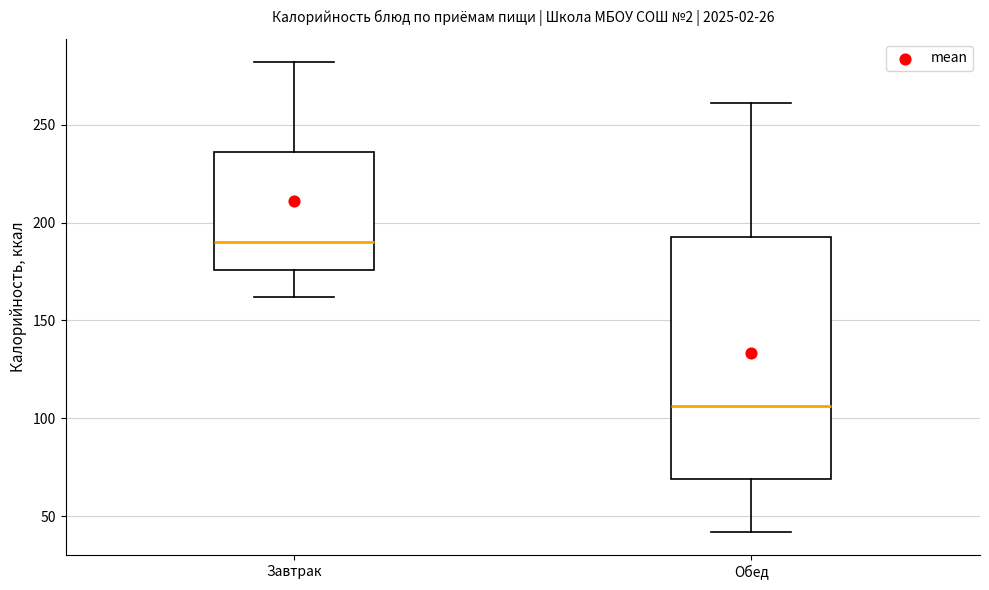

Reading left to right, transcribe this box plot: for each box, give where its median line is, the range the box spans, and where its two whiskers end, as read against the y-axis. The values are not printed on the chart, so give them approximately, as read against the axis.

Завтрак: median 190, box 175 to 235, whiskers 160 to 280
Обед: median 105, box 70 to 195, whiskers 40 to 260